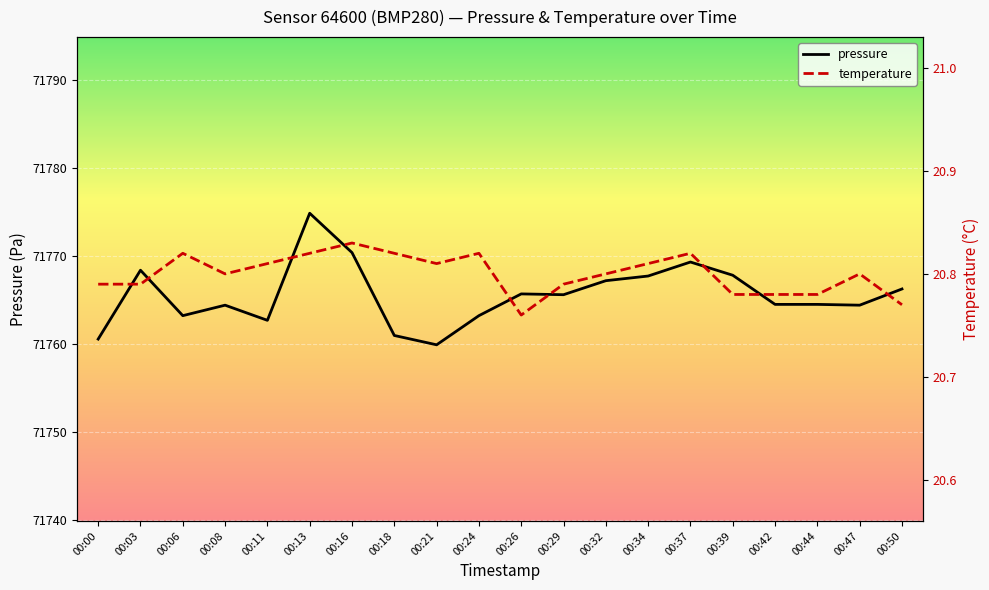

What is the sum of the pressure values at 00:39 and 00:24?

143531.1